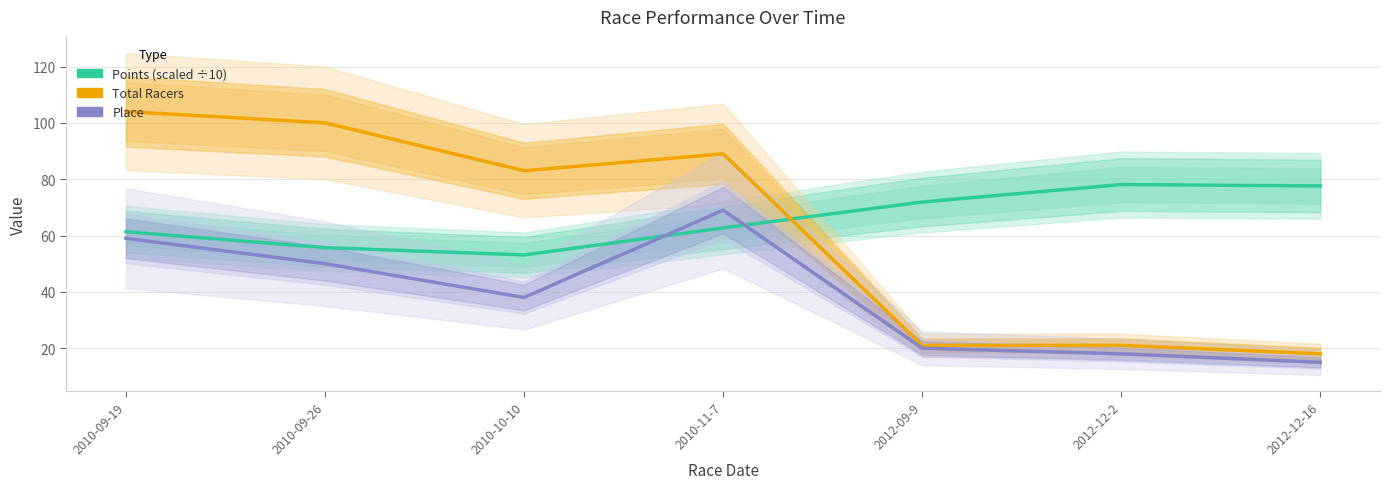

What is the label of the 2nd point from the left?

2010-09-26